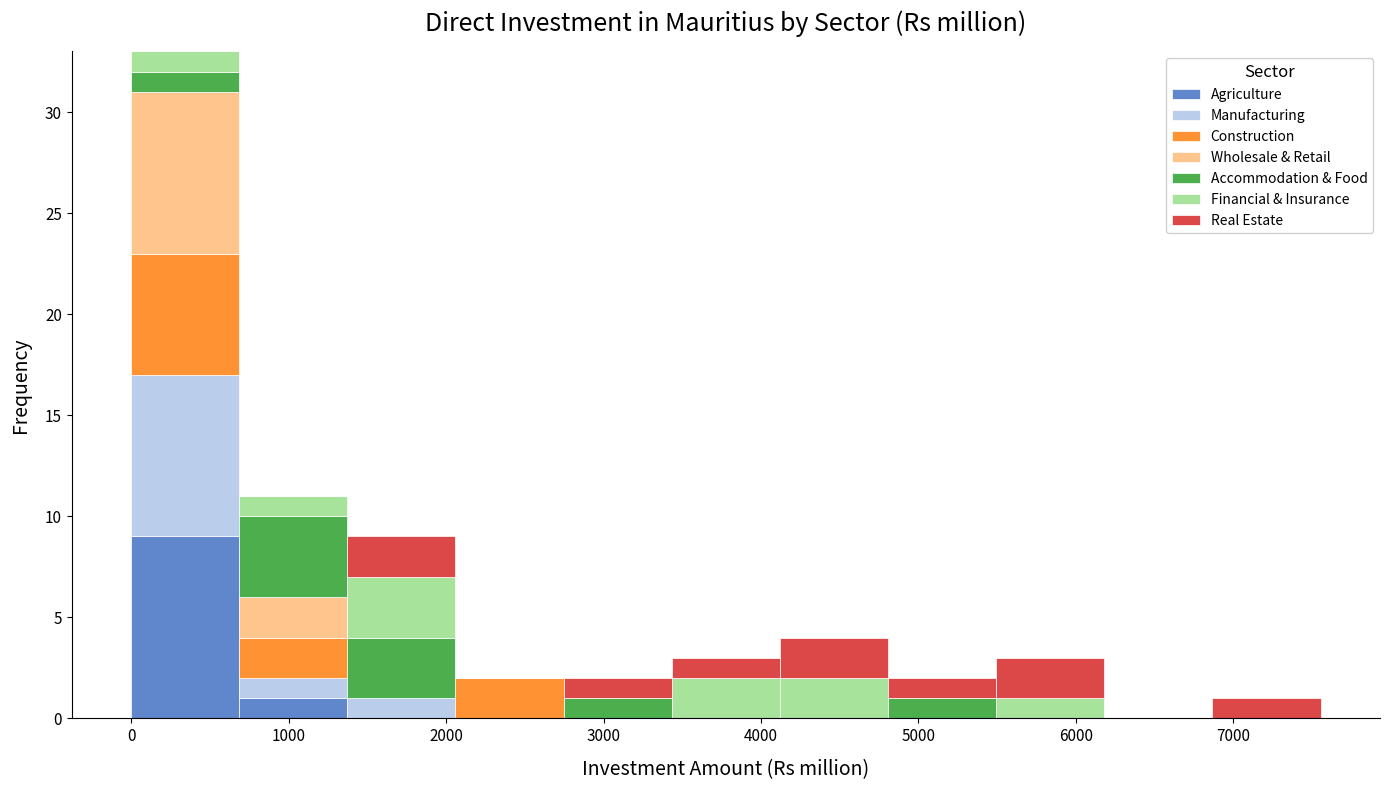

Reading left to right, transcribe this chart: for each stacked bar, give the range it covers on the x-axis and its total height. Neither the bar edges nor the heights are printed on the chart, so give them approximately, as read against the axes.

0 to 700: 33
700 to 1400: 11
1400 to 2100: 9
2100 to 2700: 2
2700 to 3400: 2
3400 to 4100: 3
4100 to 4800: 4
4800 to 5500: 2
5500 to 6200: 3
6200 to 6900: 0
6900 to 7600: 1